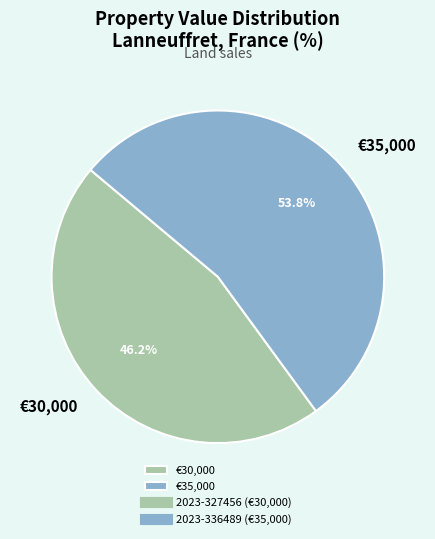

To the nearest percent, what is the average slice percentage?

50%